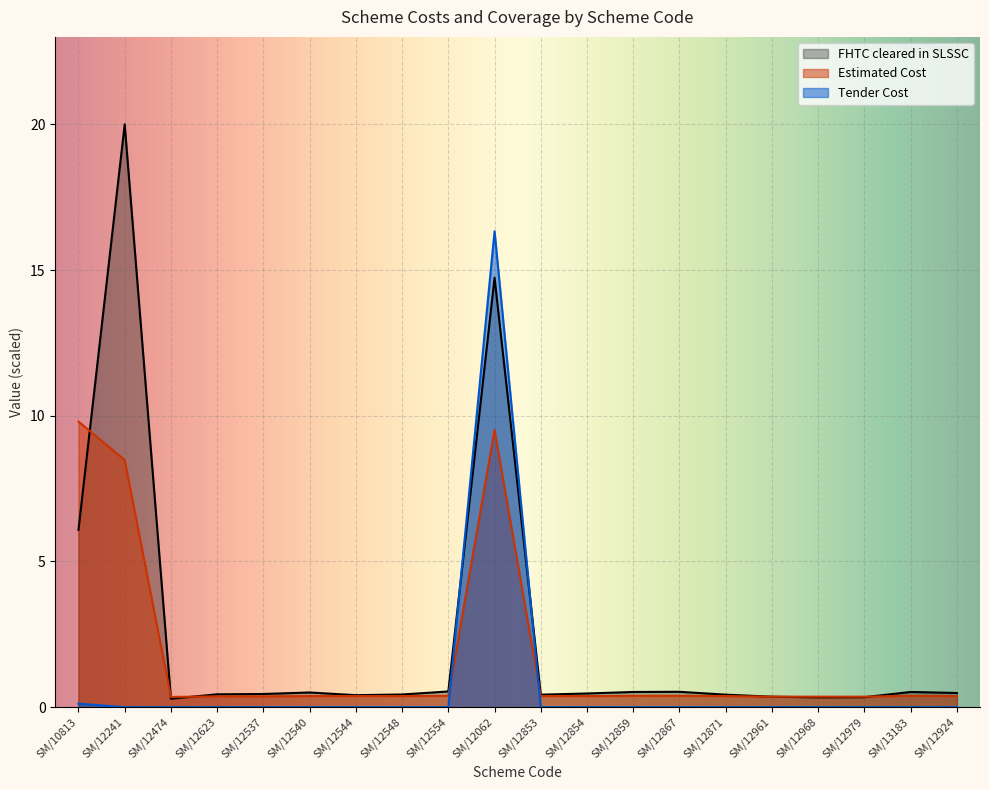

Reading right to left, list all the values displayed in this chart.

FHTC cleared in SLSSC: 0.5	0.5	0.3	0.3	0.4	0.4	0.5	0.5	0.5	0.4	14.7	0.5	0.4	0.4	0.5	0.5	0.4	0.3	20.0	6.1
Estimated Cost: 0.4	0.4	0.4	0.4	0.4	0.4	0.4	0.4	0.4	0.4	9.5	0.4	0.4	0.4	0.4	0.4	0.4	0.3	8.5	9.8
Tender Cost: 0.0	0.0	0.0	0.0	0.0	0.0	0.0	0.0	0.0	0.0	16.3	0.0	0.0	0.0	0.0	0.0	0.0	0.0	0.0	0.1